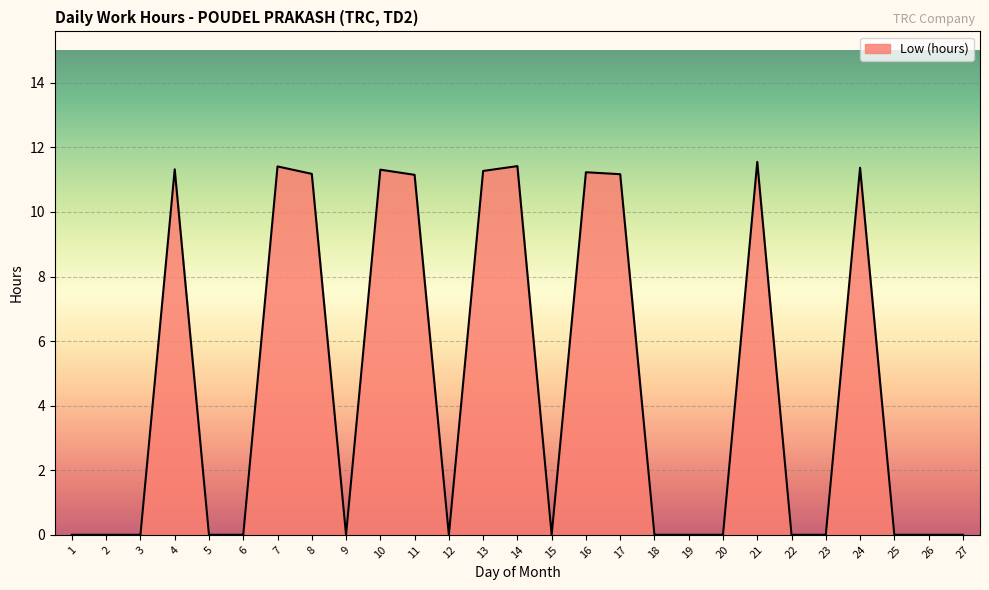

What is the difference between the values at 17 and 12?

11.2